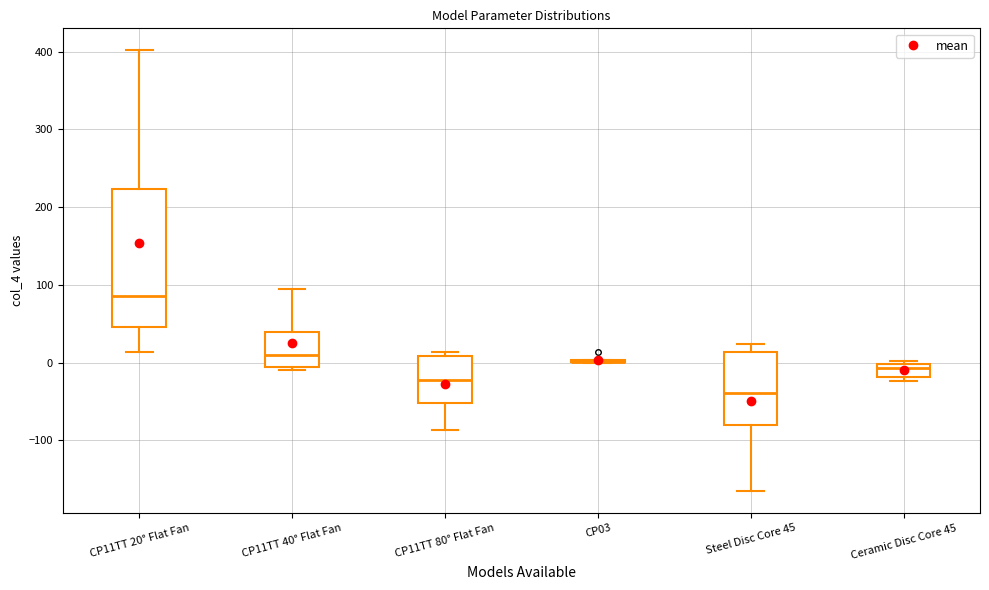

Which box is the tallest, from its lower edge to its upper edge?

CP11TT 20° Flat Fan